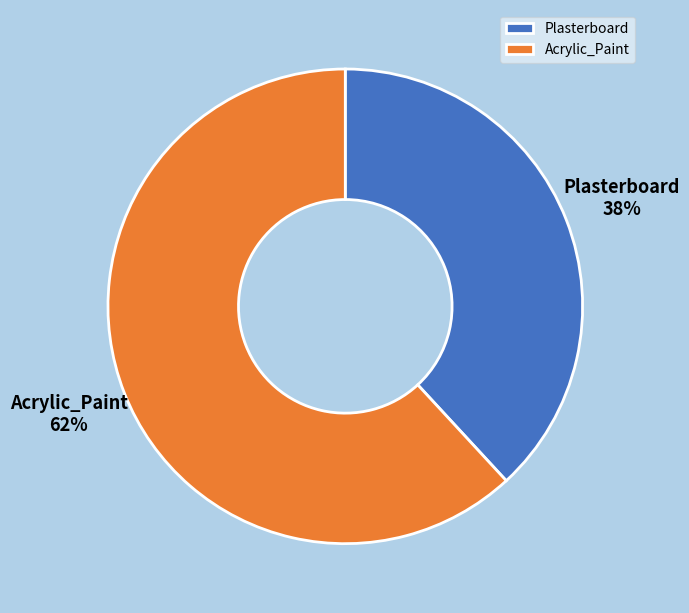

True or false: Acrylic_Paint accounts for 62% of the total.

True